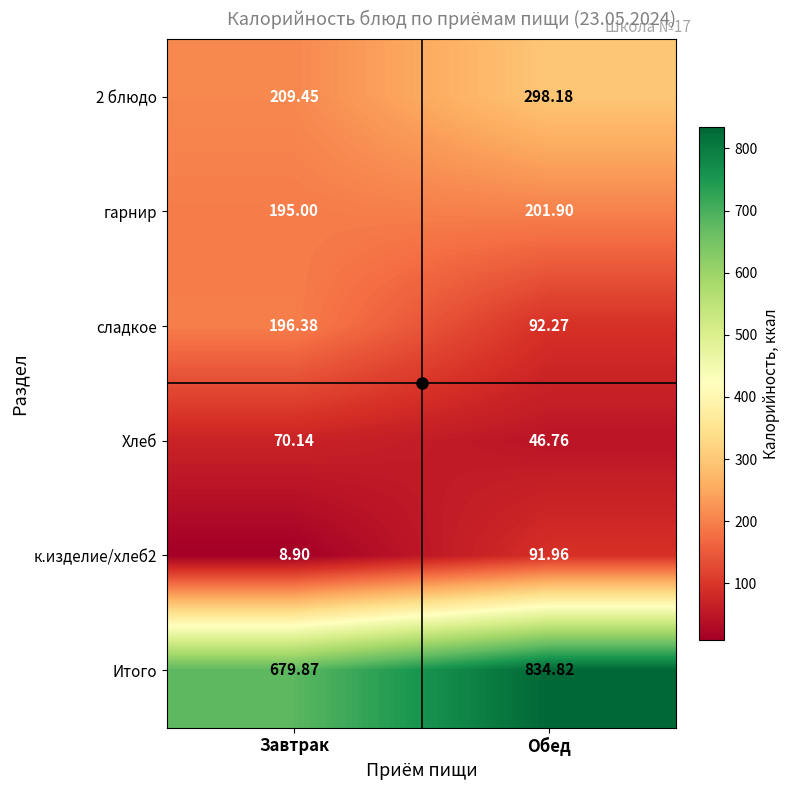

What is the smallest value displayed?

8.9